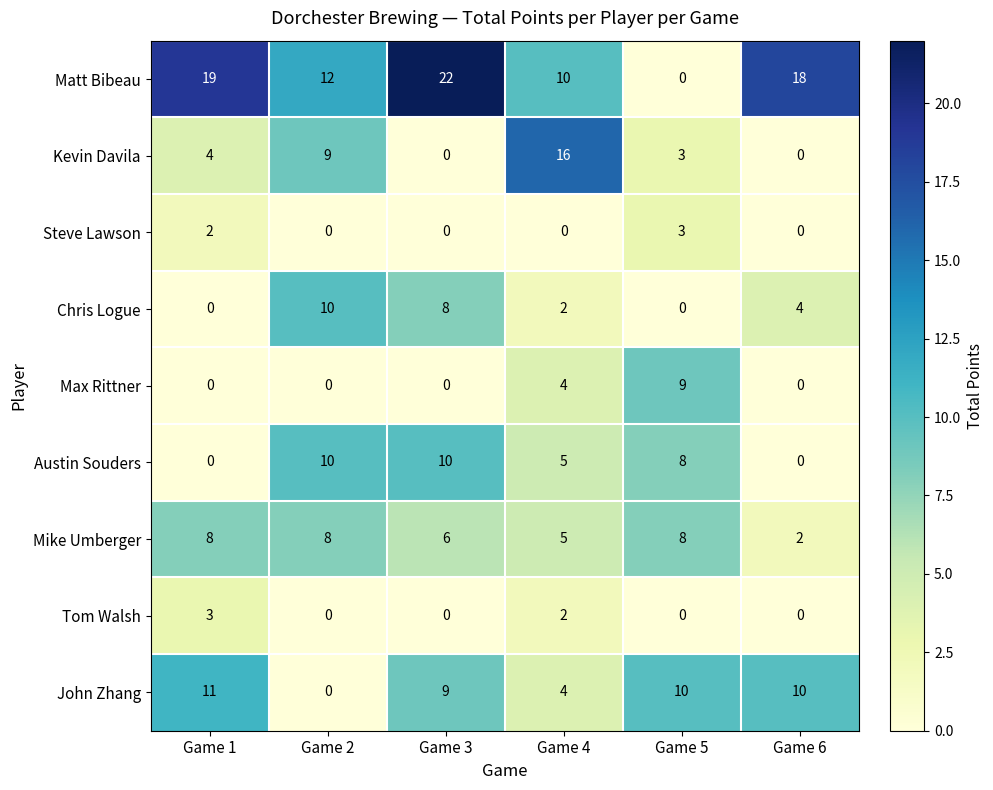

What is the total value across all series at Game 3?

55